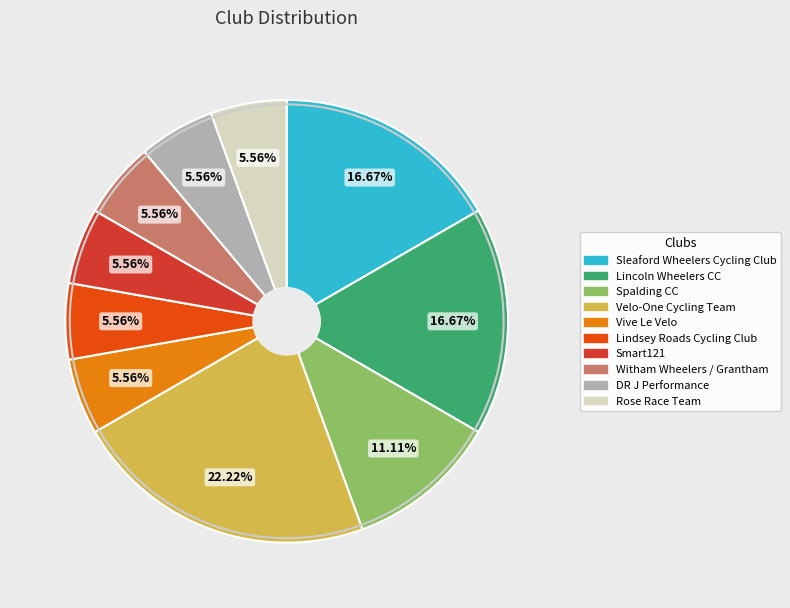

Which category has the biggest portion of the pie?

Velo-One Cycling Team